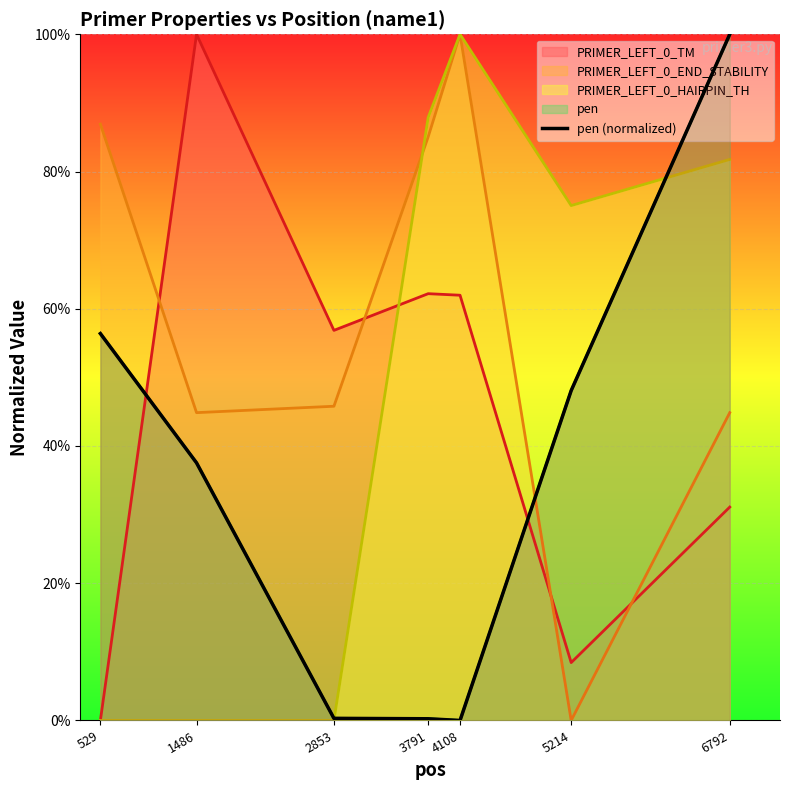

Does the chart display data point markers on the line(s)?

No